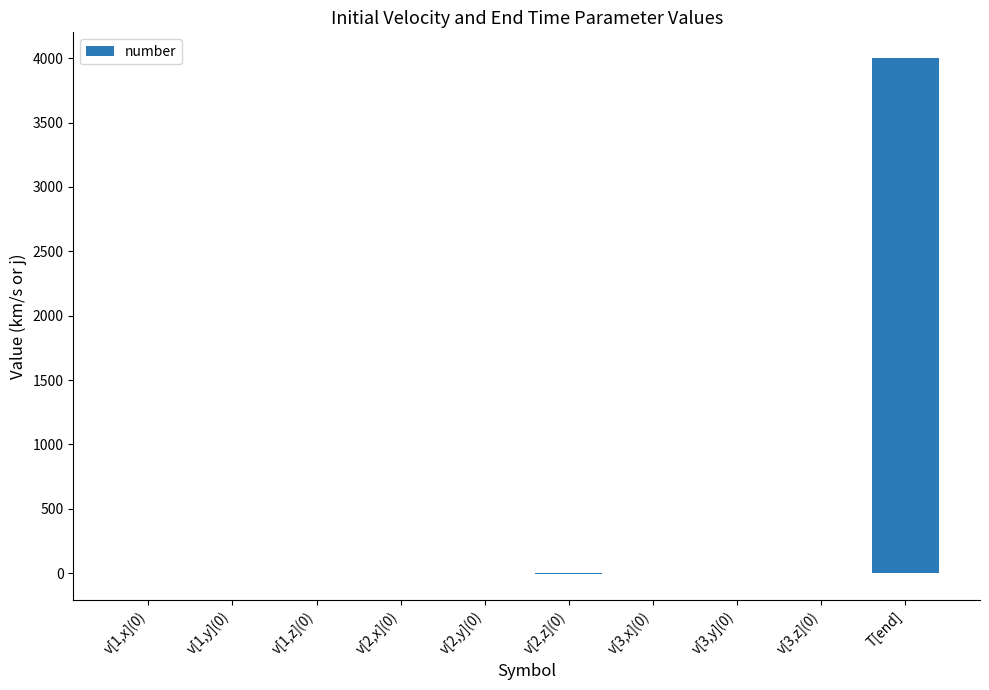

What is the sum of all values?

3996